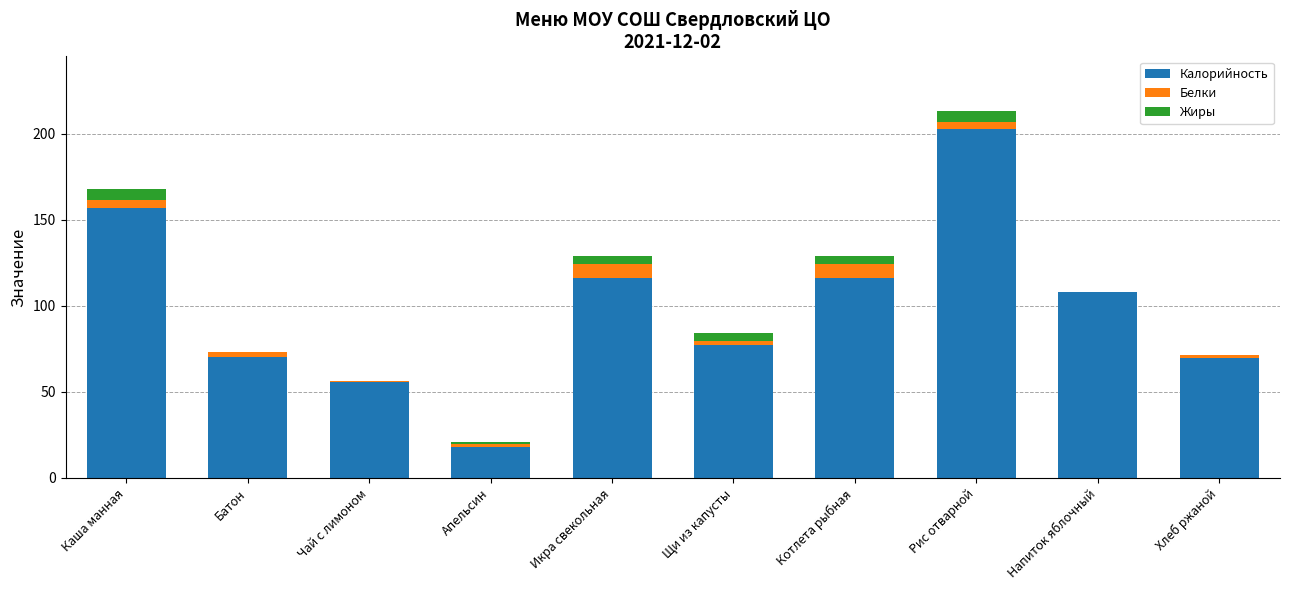

Is it true that Калорийность equals 178.2 at Напиток яблочный?

False